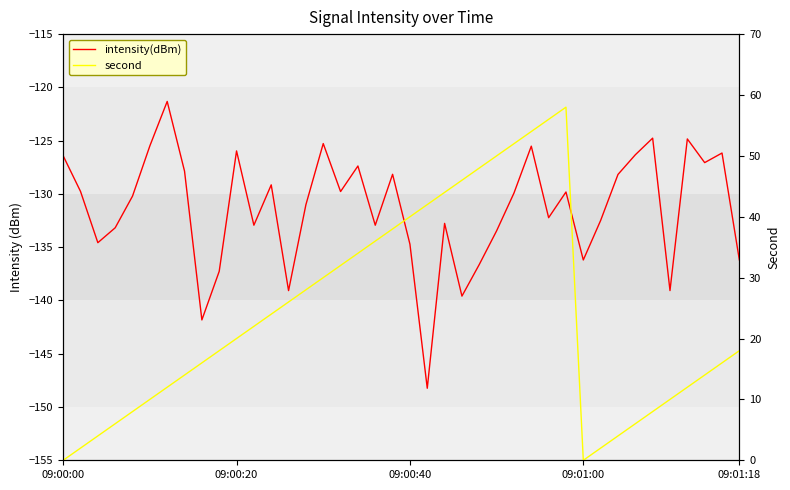

True or false: second has a value of 46.0 at 23.

True